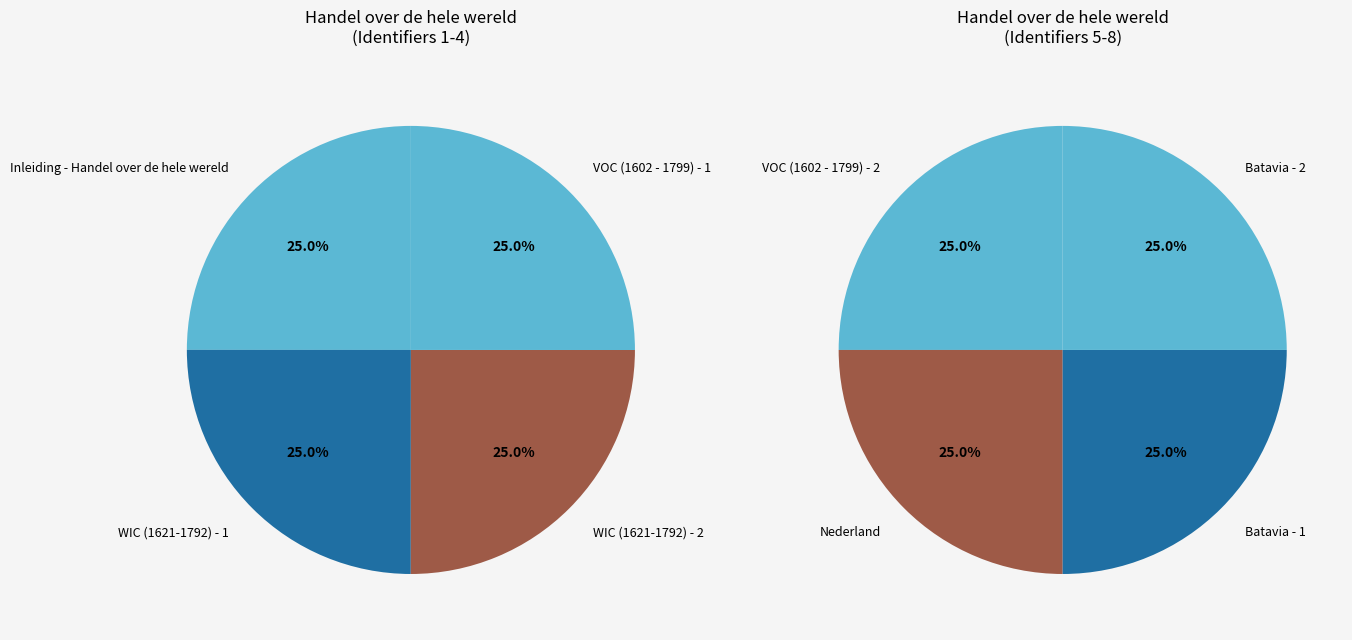

Does VOC (1602 - 1799) - 2 represent more than half of the total?

No